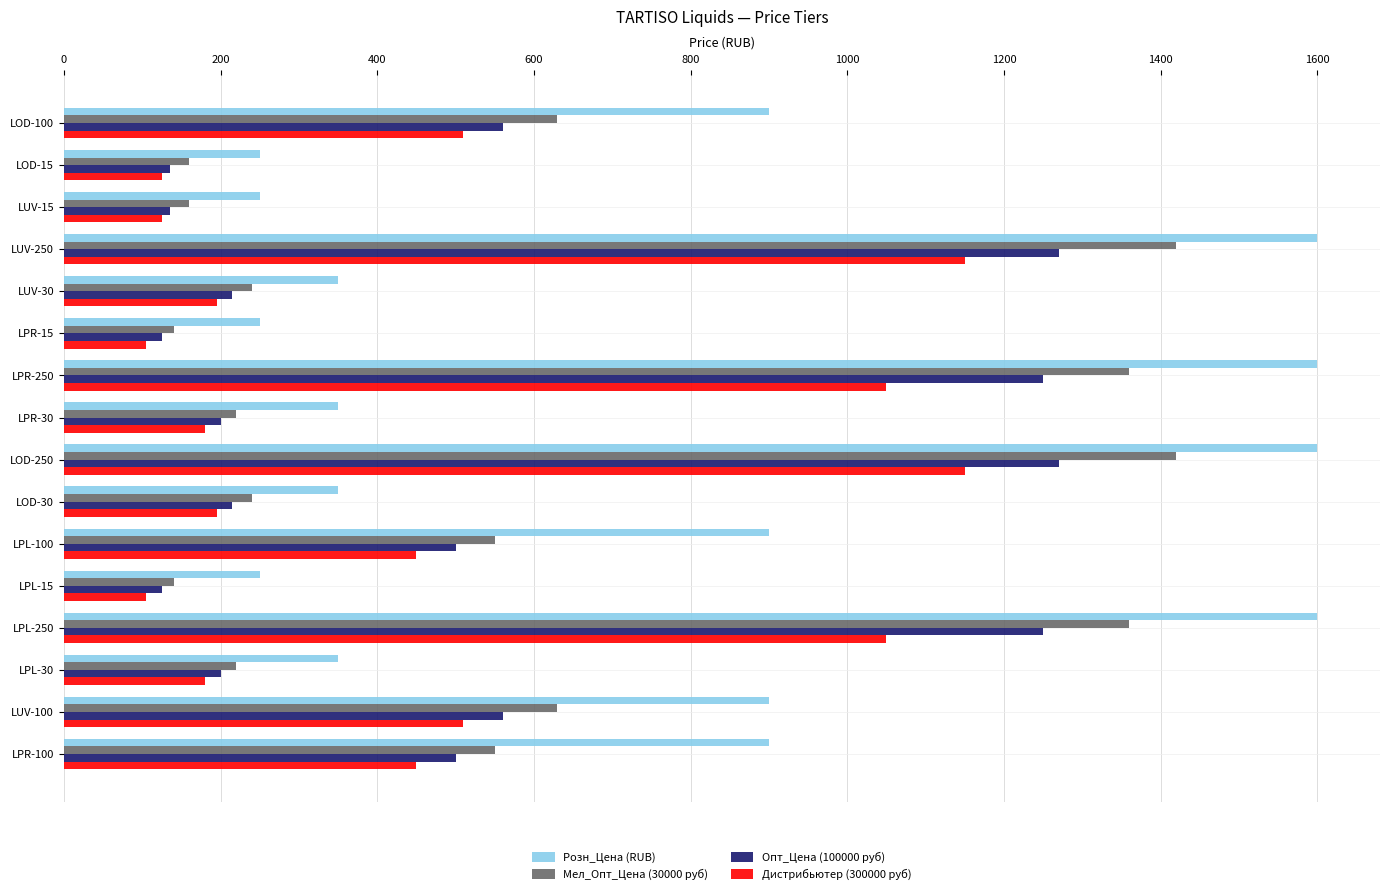

Which series has the largest total across all categories?

Розн_Цена (RUB)